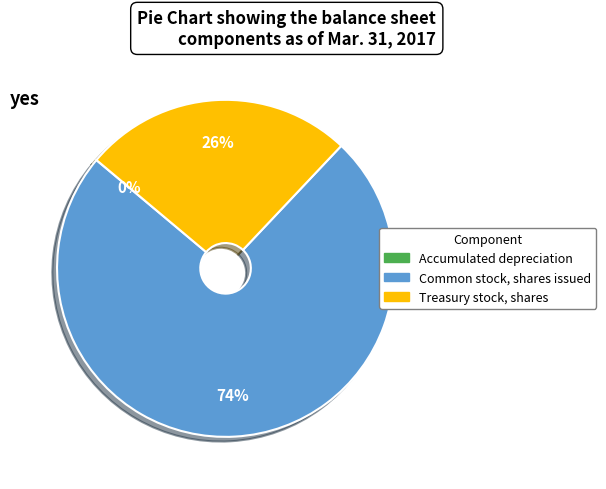

Which slice is the largest?

Common stock, shares issued